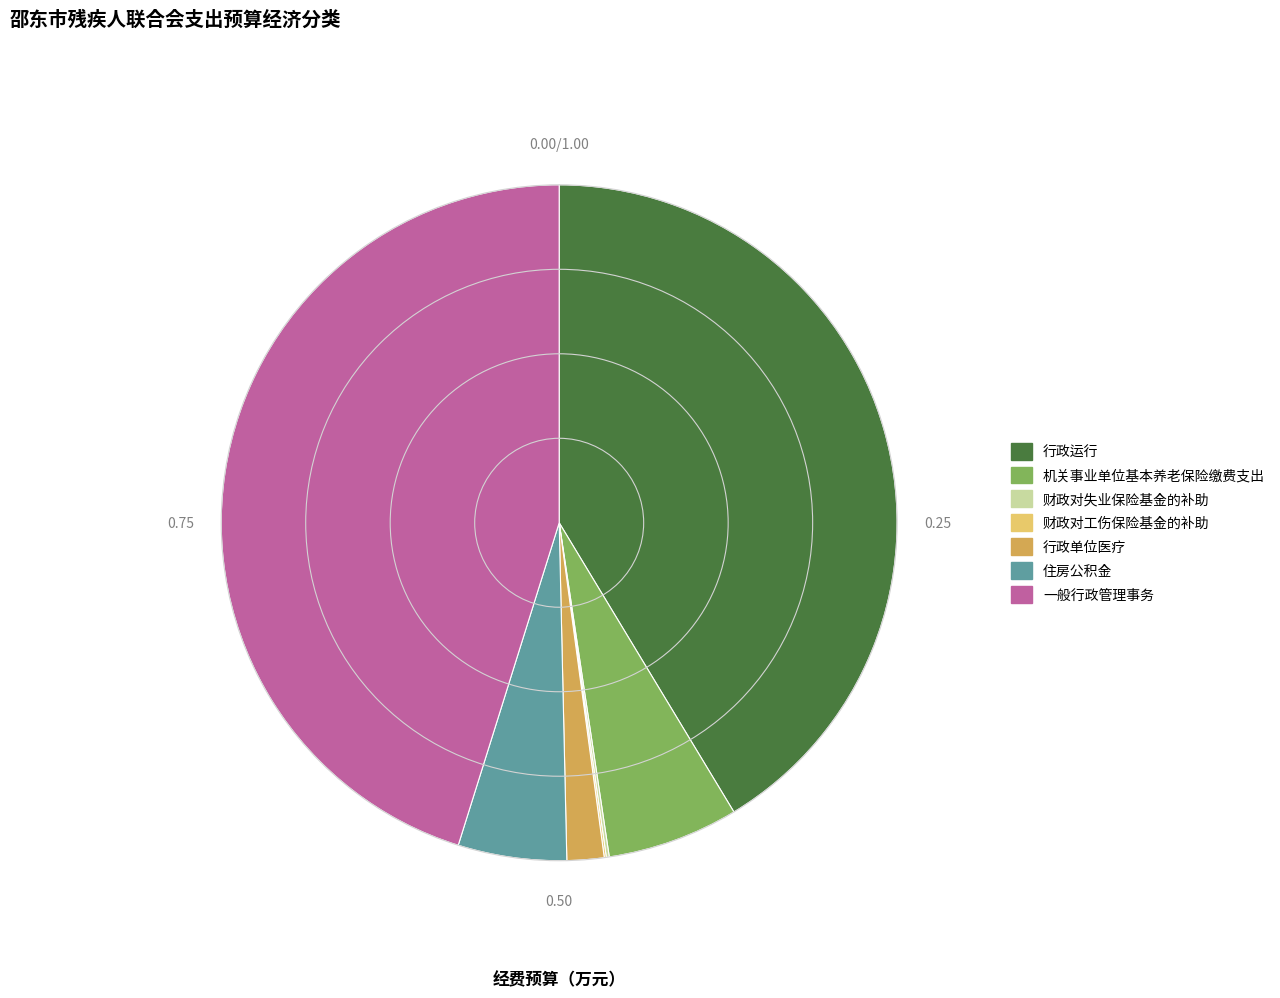

Do 行政单位医疗 and 行政运行 together represent more than half of the pie?

No